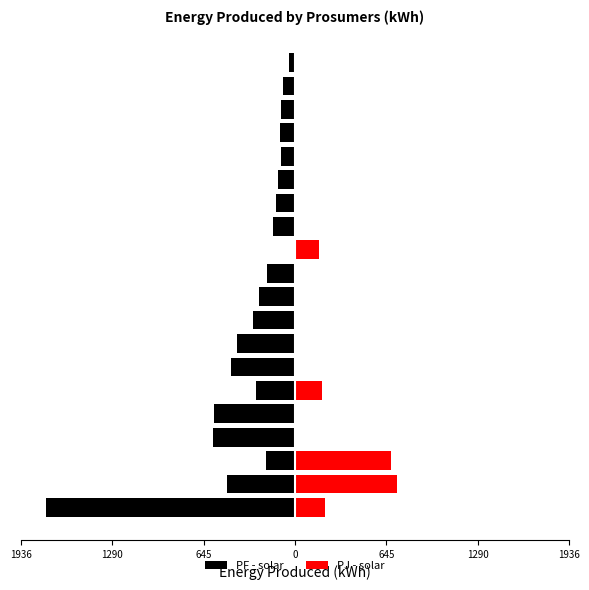

At how many categories does at least one series exceed -807?

20